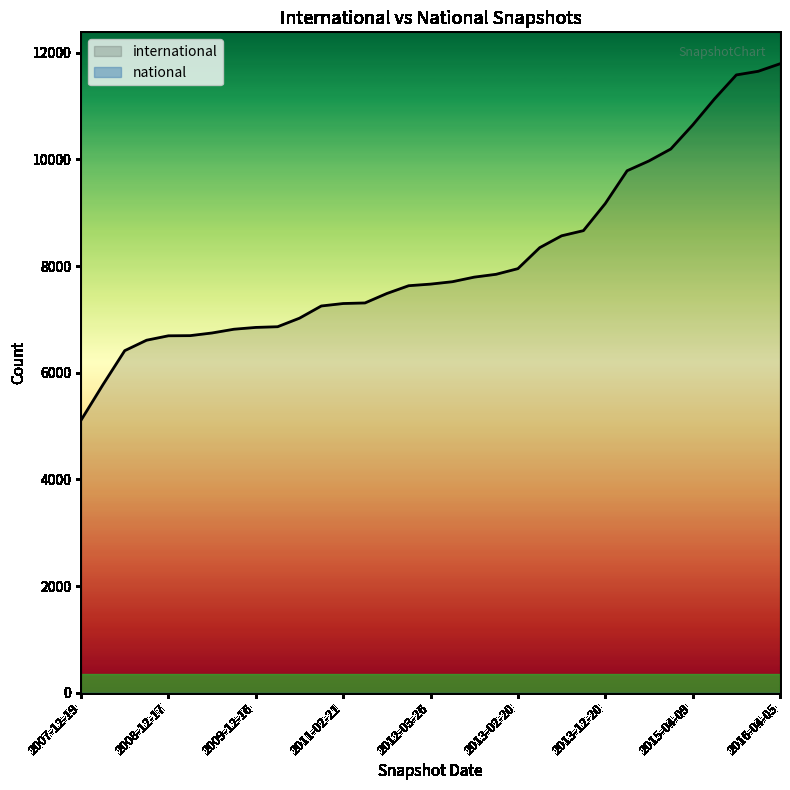

What is the minimum value for international?

5111